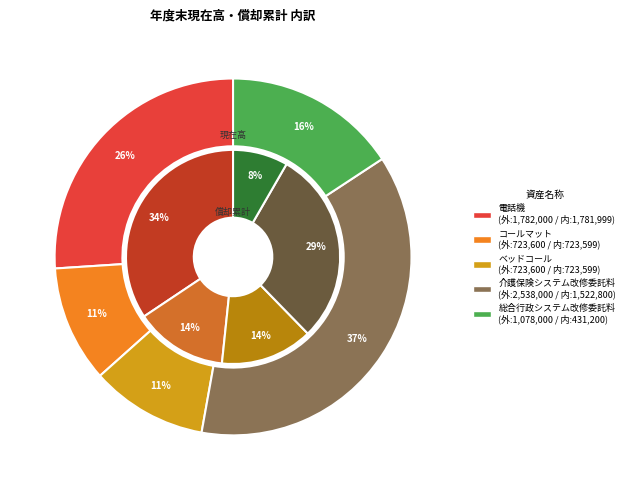

Does 総合行政システム改修委託料 represent more than half of the total?

No